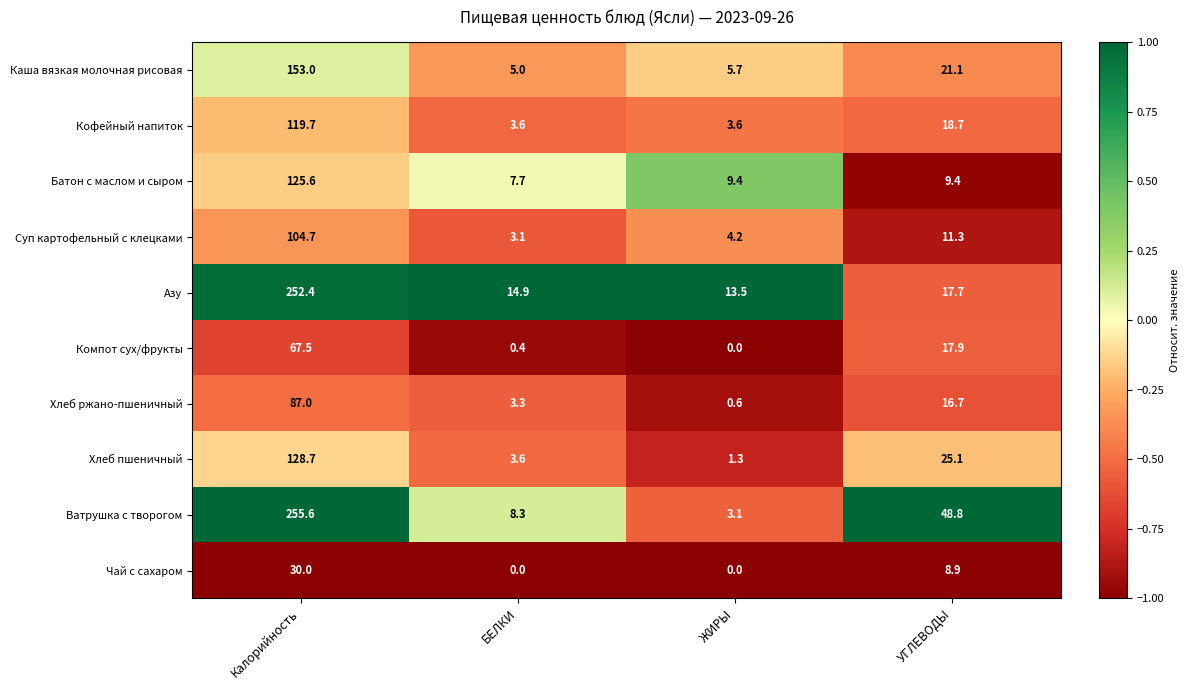

What is the minimum value for Каша вязкая молочная рисовая?

5.0